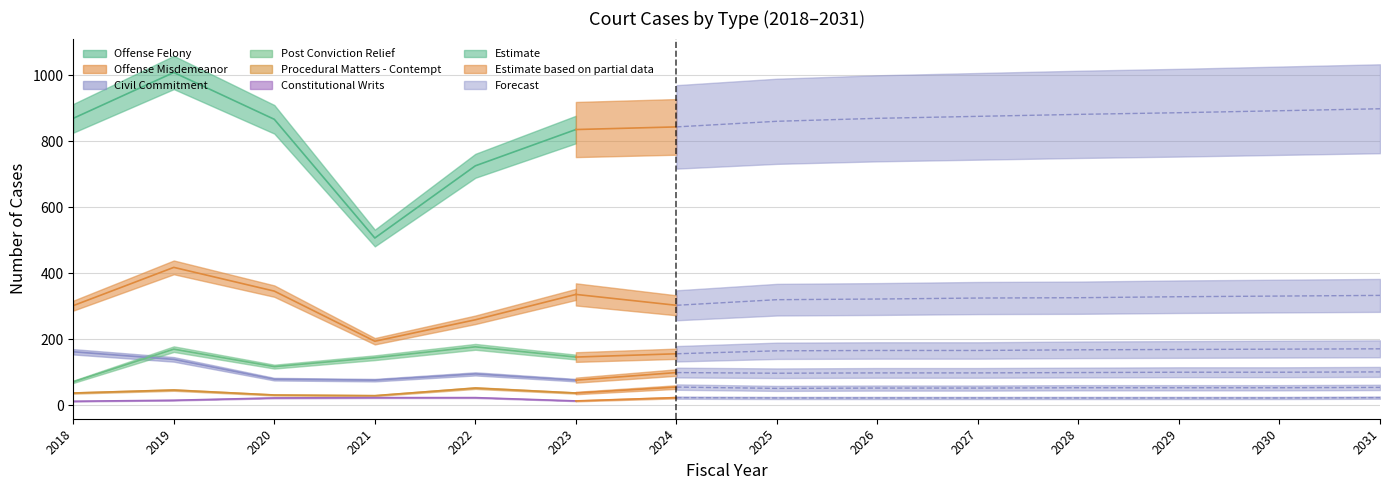

What is the average value of the Offense Misdemeanor series?

317